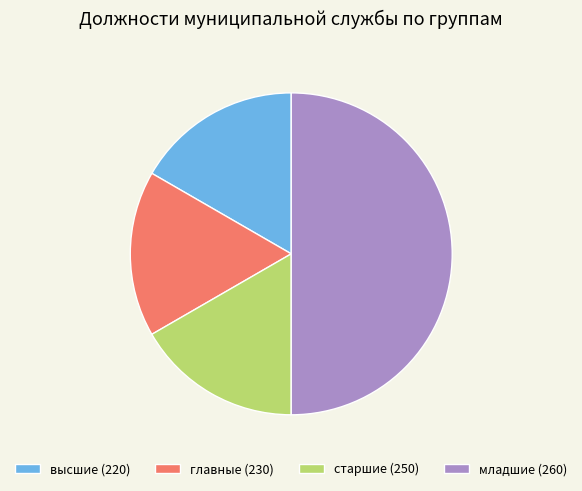

Which category has the biggest portion of the pie?

младшие (260)